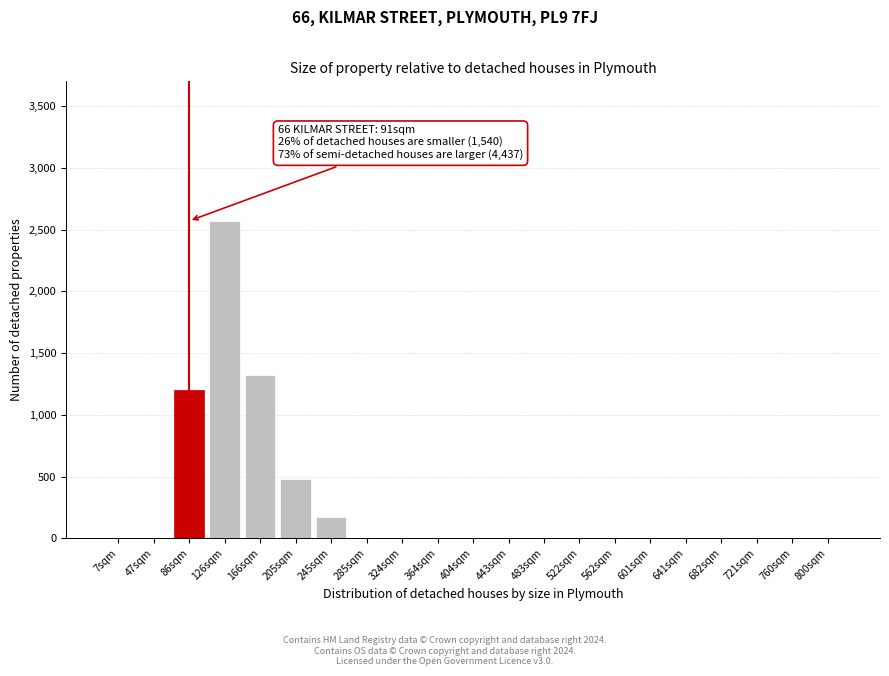

Reading left to right, transcribe all the data shown in this chart.

7sqm=0	47sqm=0	86sqm=1200	126sqm=2570	166sqm=1320	205sqm=480	245sqm=175	285sqm=0	324sqm=0	364sqm=0	404sqm=0	443sqm=0	483sqm=0	522sqm=0	562sqm=0	601sqm=0	641sqm=0	682sqm=0	721sqm=0	760sqm=0	800sqm=0